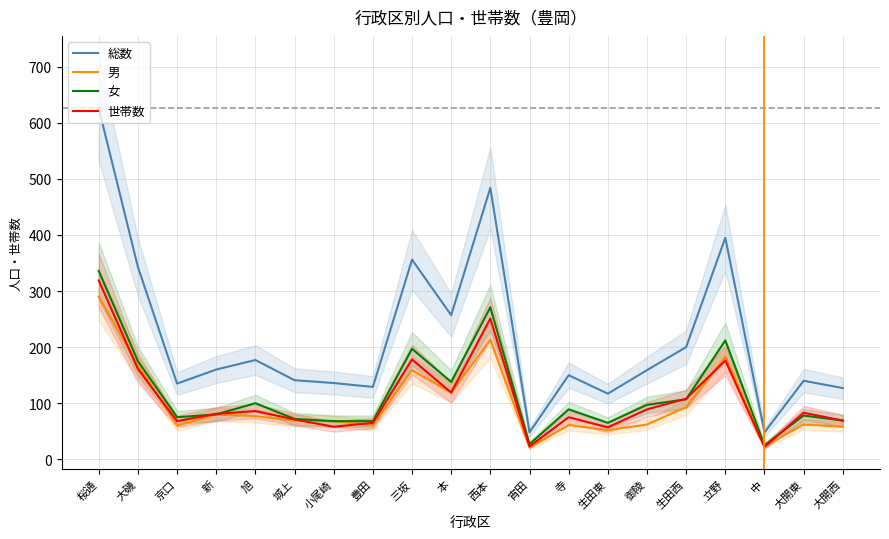

Which series has the largest total across all categories?

総数